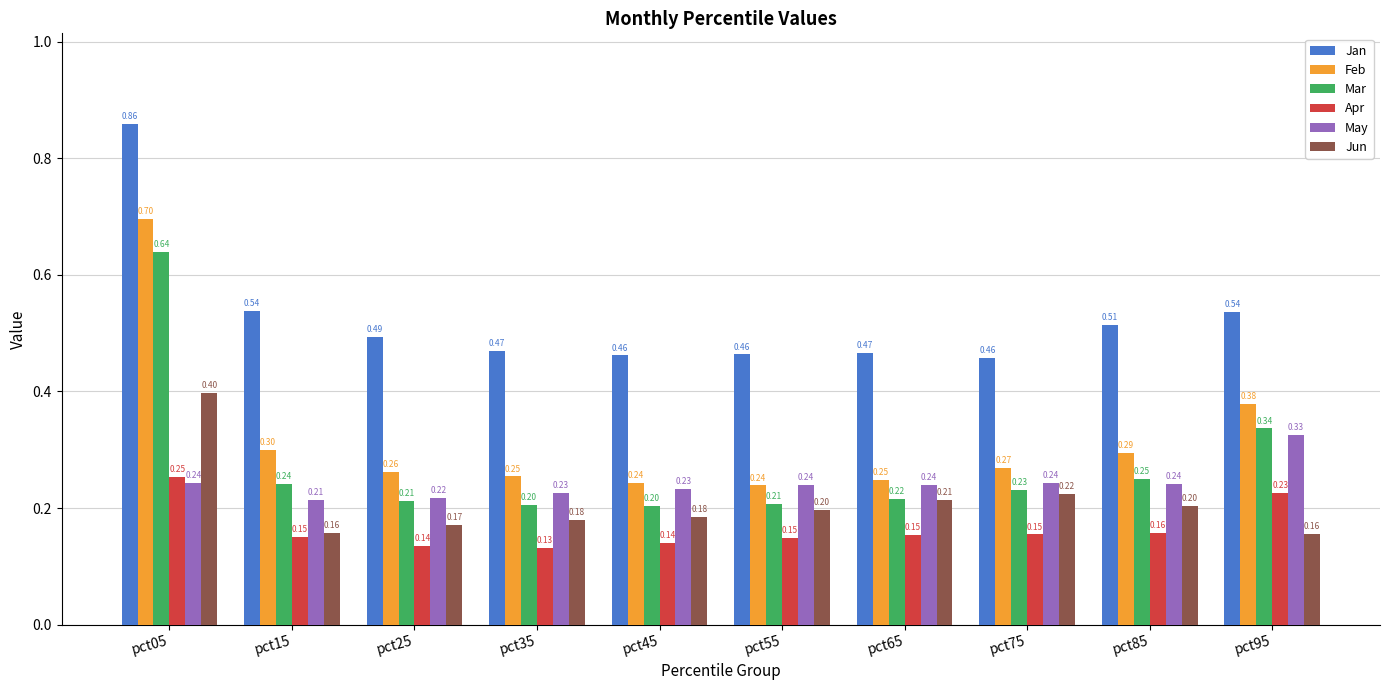

At which category is the sum across all series the highest?

pct05